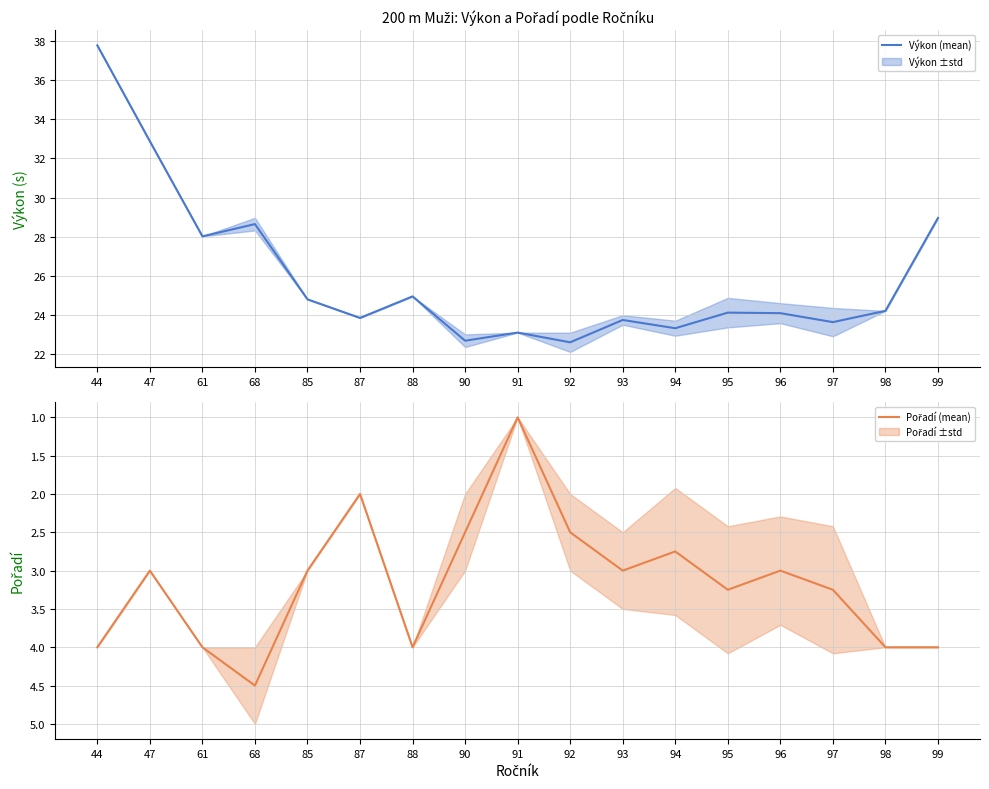

What is the highest value of the Výkon (mean) series?

37.8